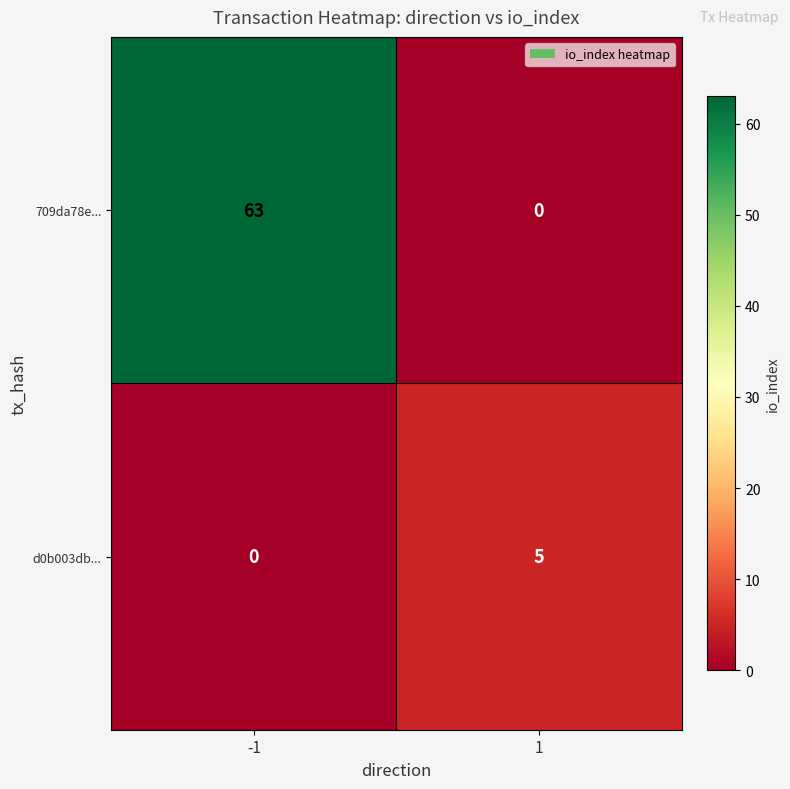

Which series changed the most between -1 and 1?

709da78e...